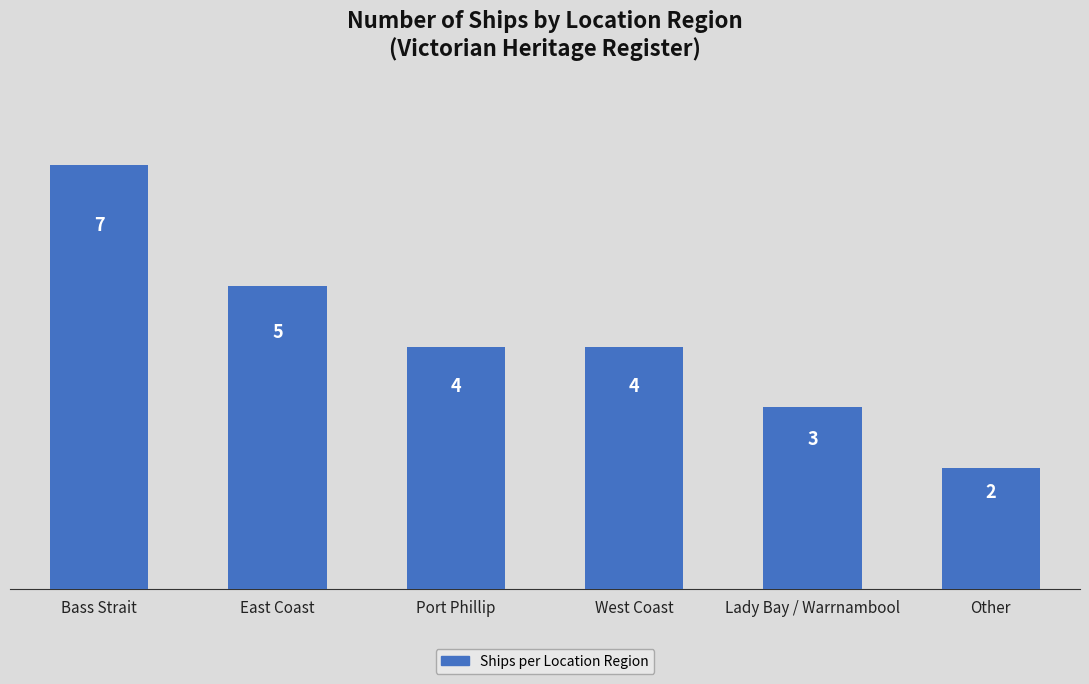

Which has a higher value, Port Phillip or East Coast?

East Coast